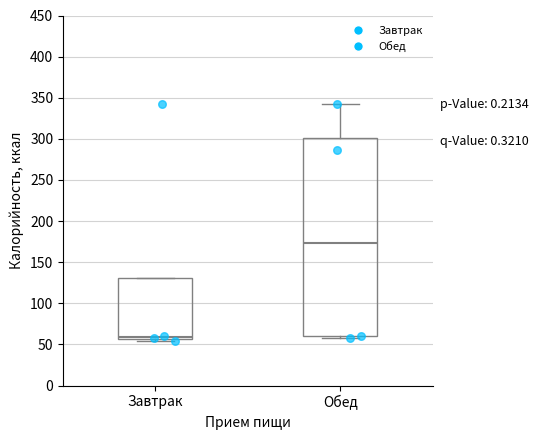

Where is the upper edge of the box for Обед on the y-axis? The values are not printed on the chart, so give them approximately, as read against the axis.

300